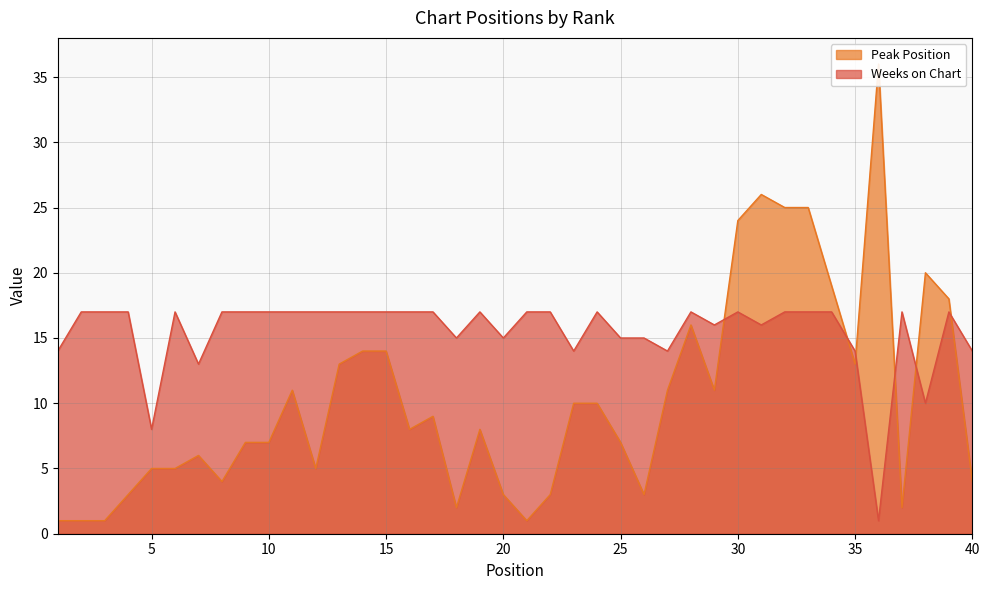

After their last crossing, which series has the higher values: Peak Position or Weeks on Chart?

Weeks on Chart